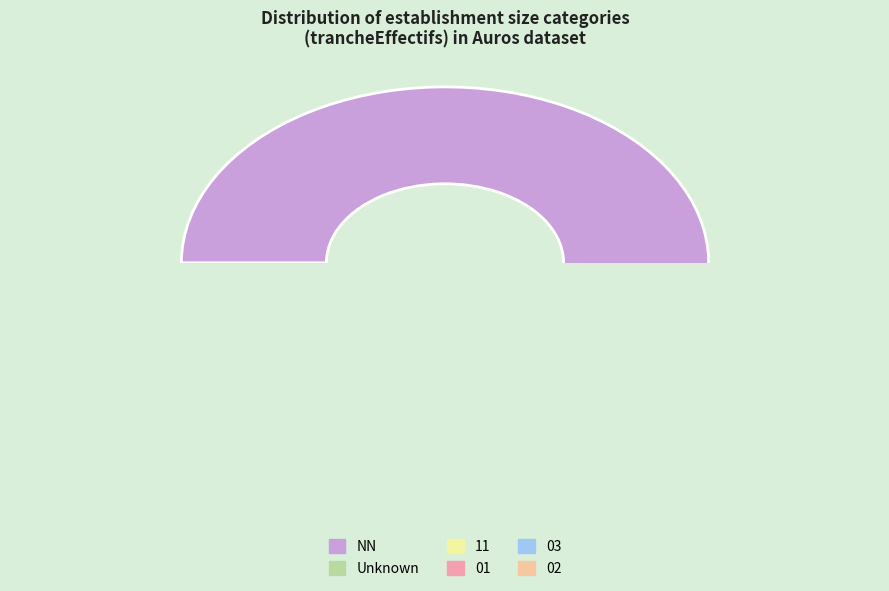

Is it true that 03 is 8% of the pie?

False